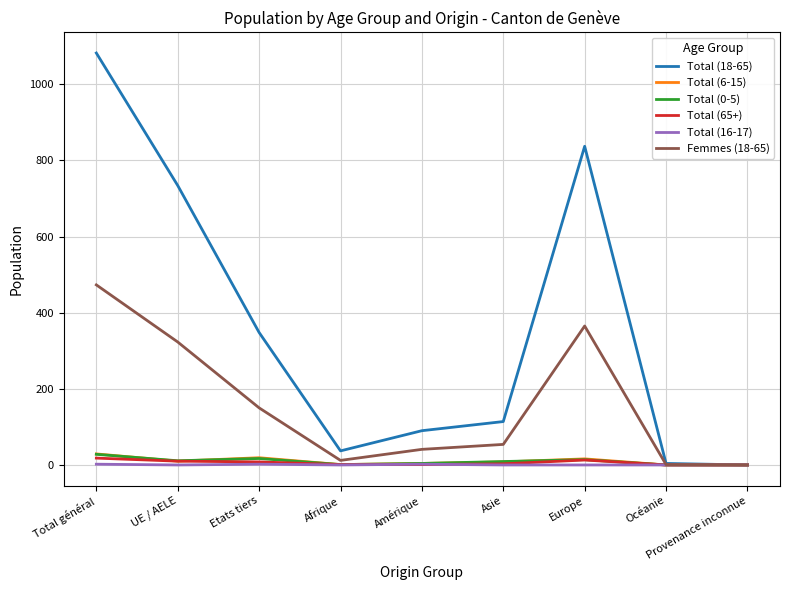

Which series changed the most between Etats tiers and Provenance inconnue?

Total (18-65)